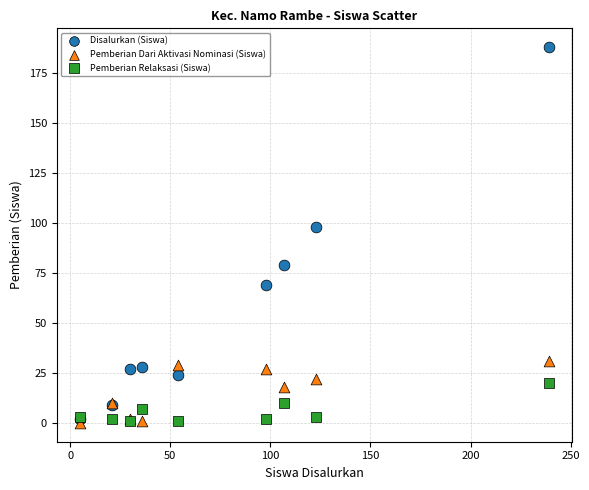

Which series has the widest spread of Y values?

Disalurkan (Siswa)